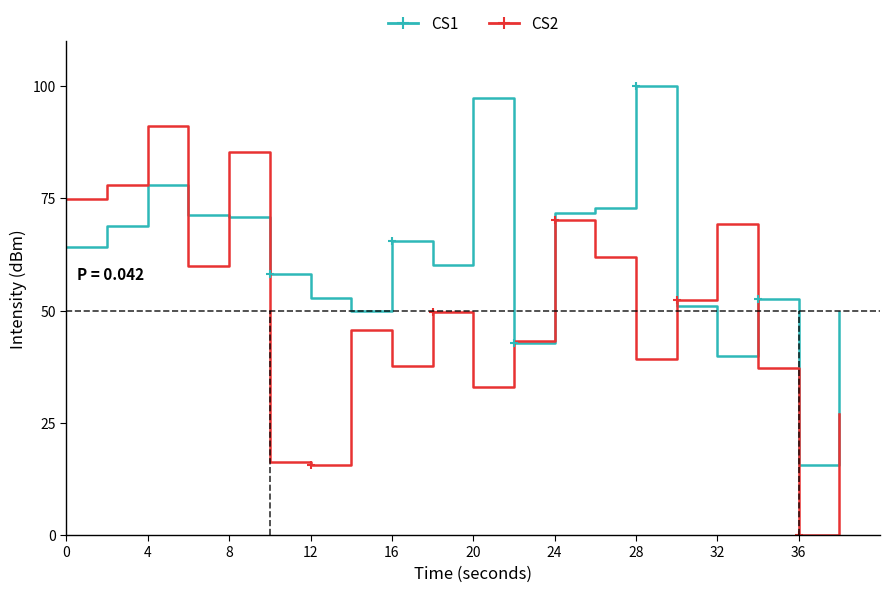

Which series has the largest total across all categories?

CS1